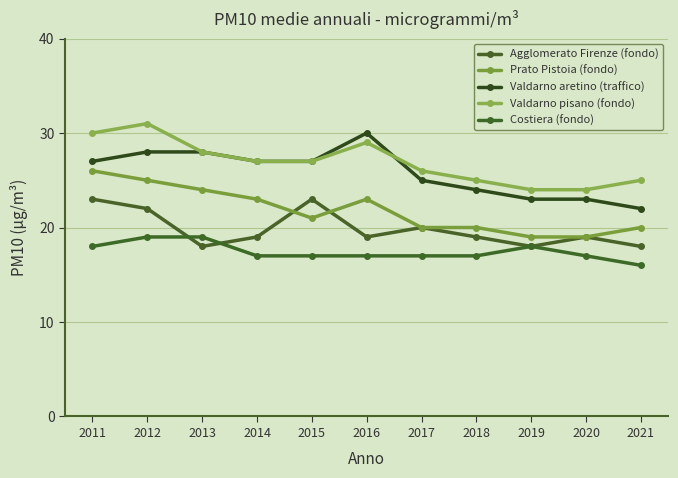

List the labels in order of Agglomerato Firenze (fondo) value, smallest first.

2013, 2019, 2021, 2014, 2016, 2018, 2020, 2017, 2012, 2011, 2015